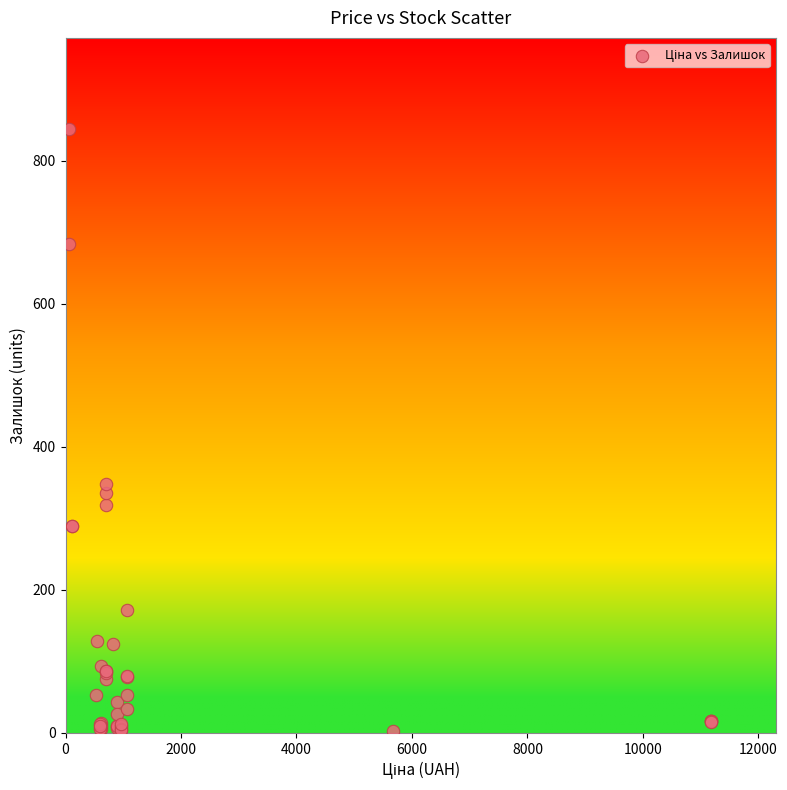

What Y value in the scatter plot is closest to 424?

348